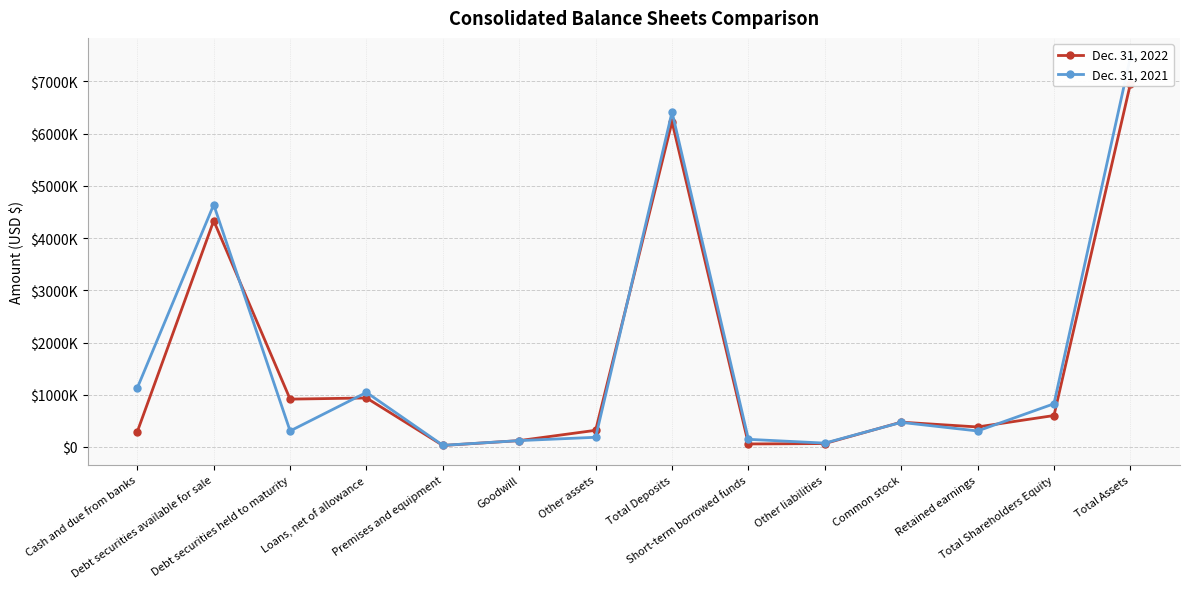

What value does the Dec. 31, 2021 series have at Total Shareholders Equity?

827102